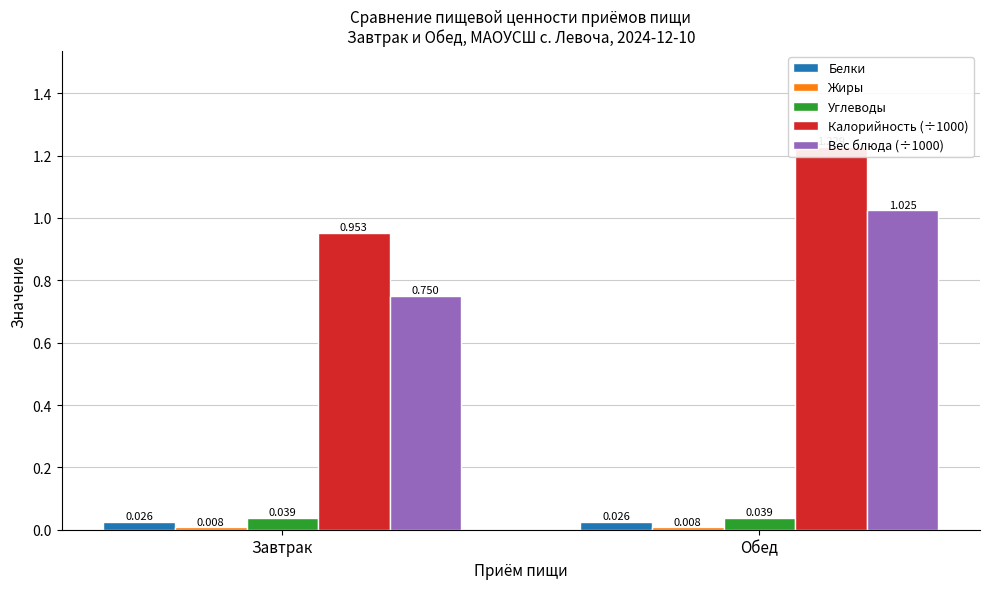

Between Завтрак and Обед, which series saw the biggest shift?

Калорийность (÷1000)